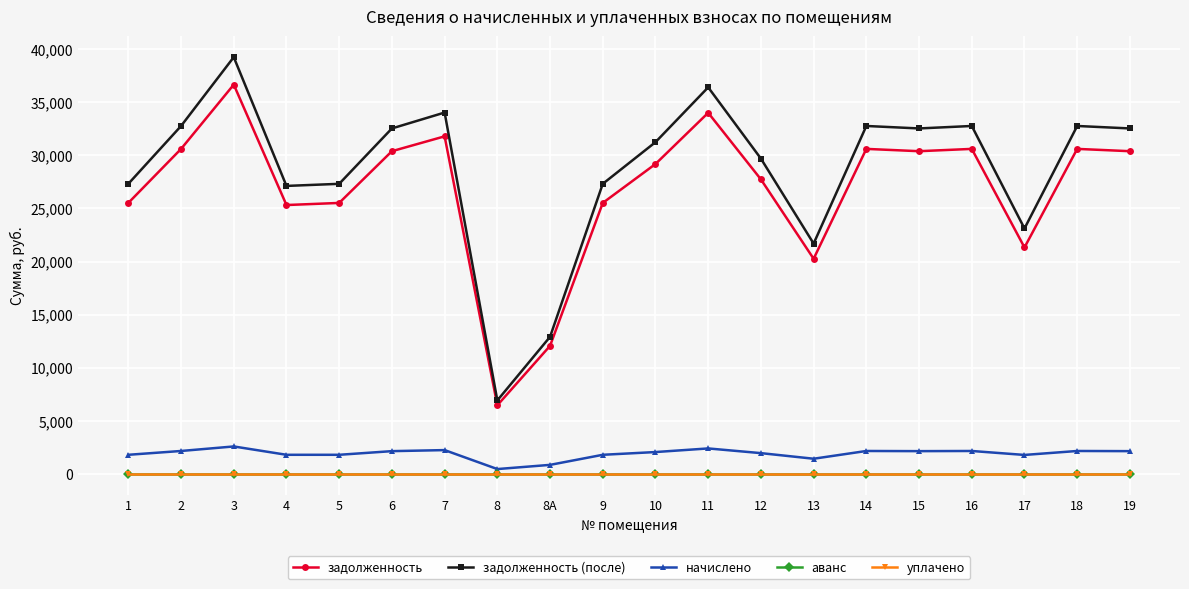

How many lines are shown in the chart?

5